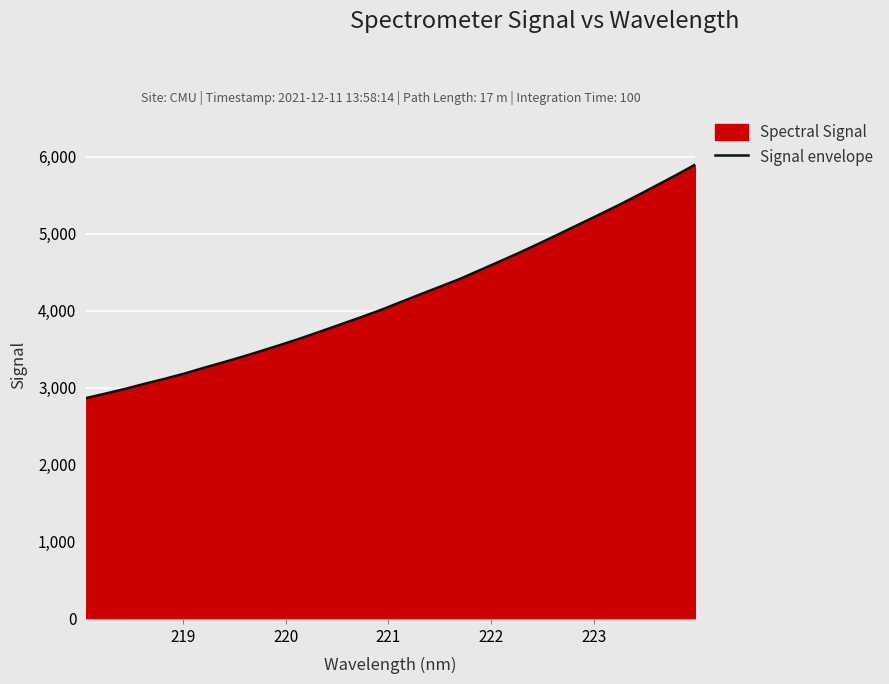

What is the difference between the maximum and minimum values?

3026.3